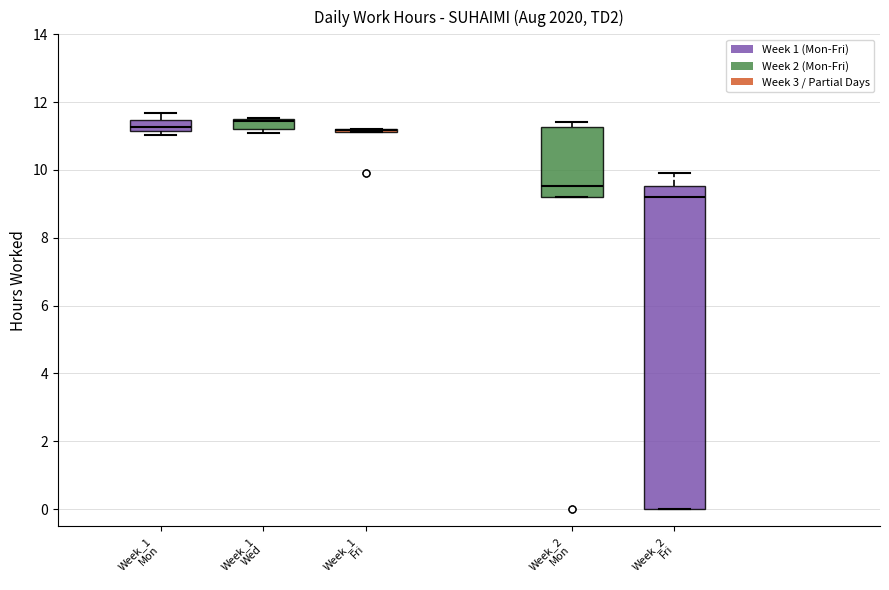

Which box is the tallest, from its lower edge to its upper edge?

Week_2 Fri